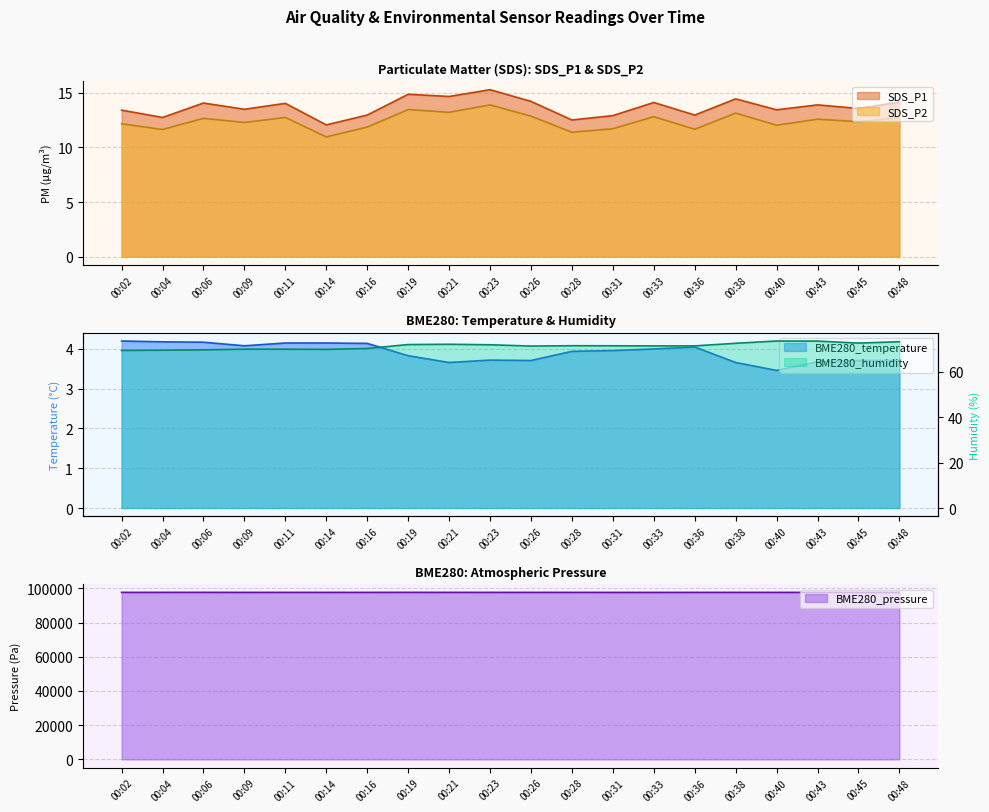

At which label does BME280_pressure reach its minimum?

00:33